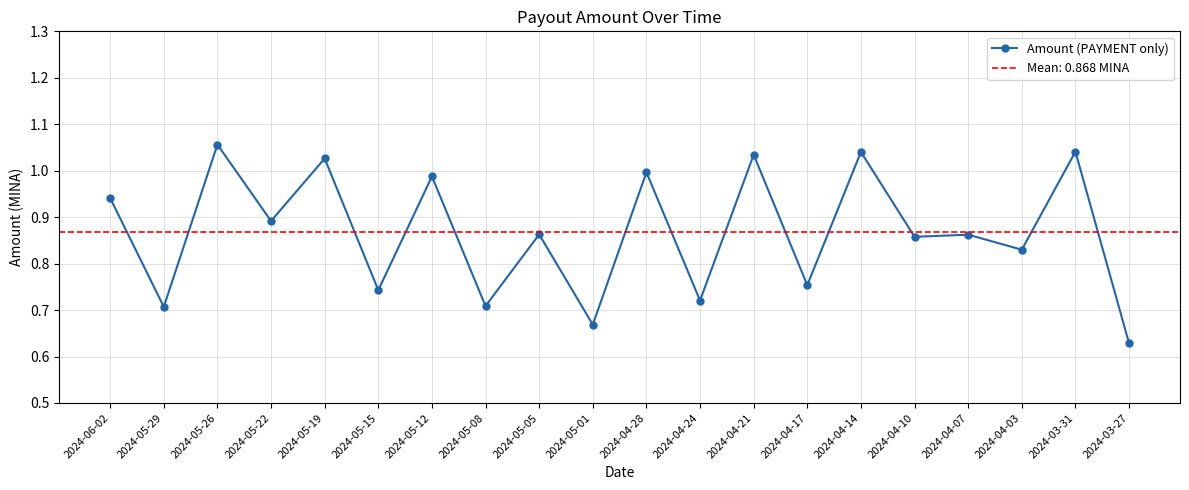

Reading left to right, transcribe all the data shown in this chart.

2024-06-02=0.9	2024-05-29=0.7	2024-05-26=1.1	2024-05-22=0.9	2024-05-19=1.0	2024-05-15=0.7	2024-05-12=1.0	2024-05-08=0.7	2024-05-05=0.9	2024-05-01=0.7	2024-04-28=1.0	2024-04-24=0.7	2024-04-21=1.0	2024-04-17=0.8	2024-04-14=1.0	2024-04-10=0.9	2024-04-07=0.9	2024-04-03=0.8	2024-03-31=1.0	2024-03-27=0.6